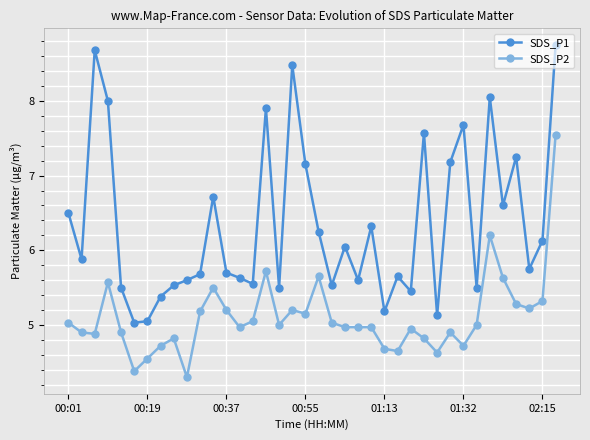

True or false: SDS_P1 and SDS_P2 intersect in this chart.

False